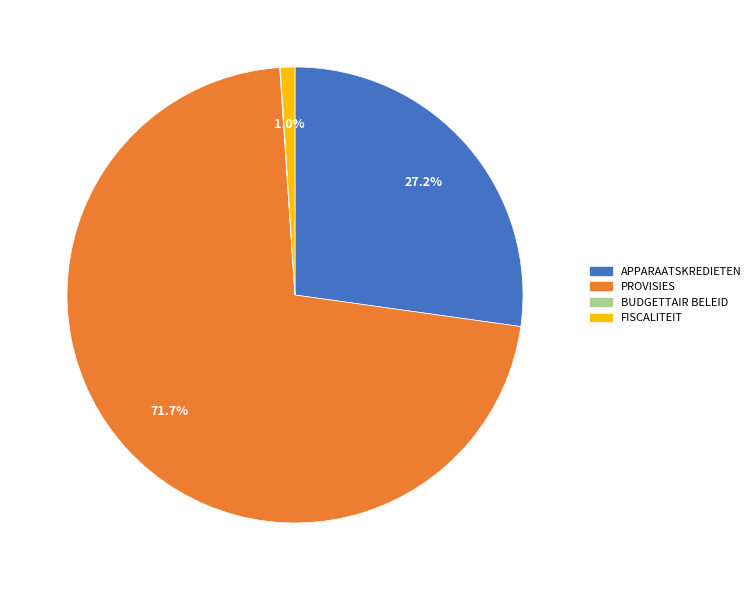

Approximately how many times larger is the value at APPARAATSKREDIETEN compared to PROVISIES?

0.4